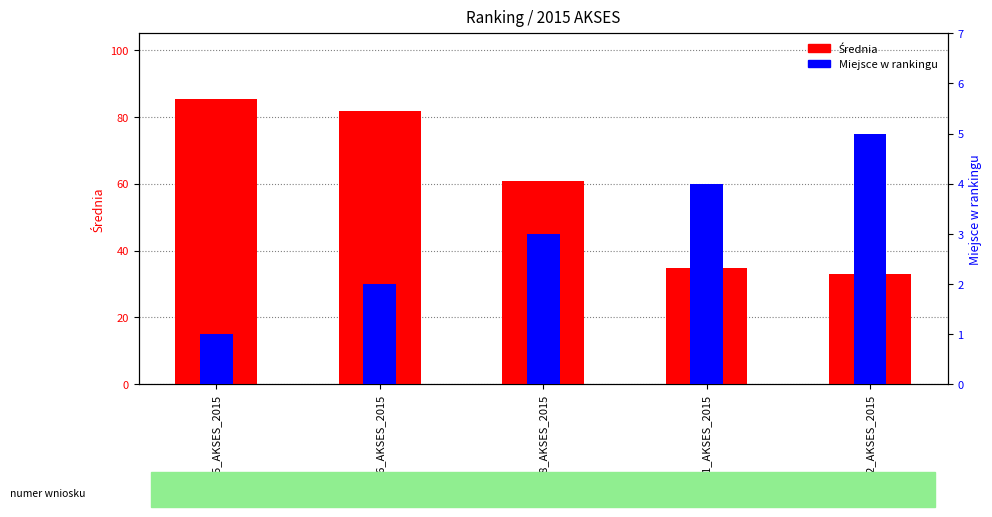

Which category has the highest value in the Miejsce w rankingu series?

12_AKSES_2015